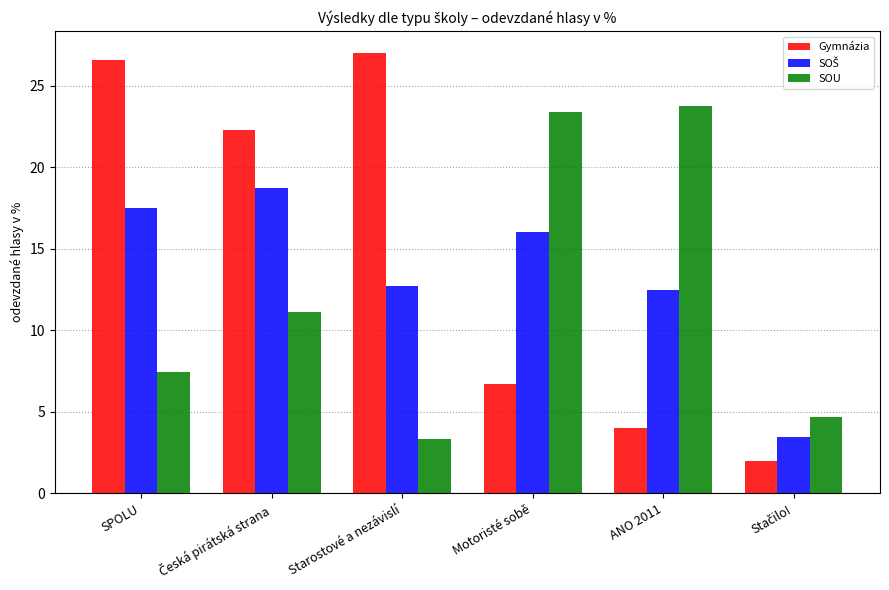

What is the average value of the SOU series?

12.3